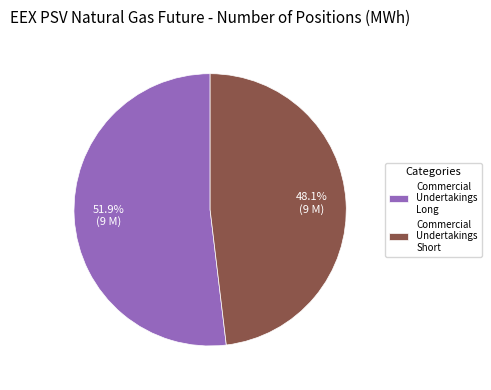

To the nearest percent, what is the average slice percentage?

50%